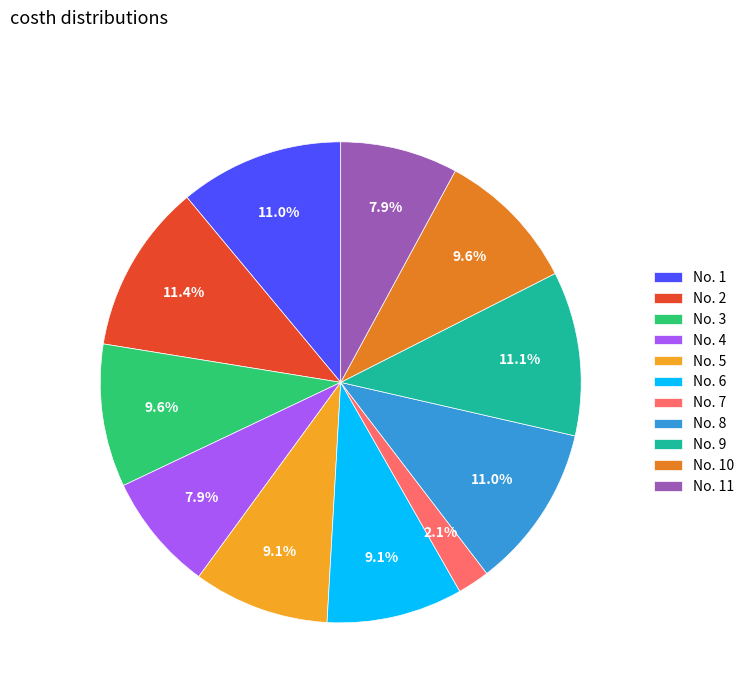

How many segments does this pie chart have?

11